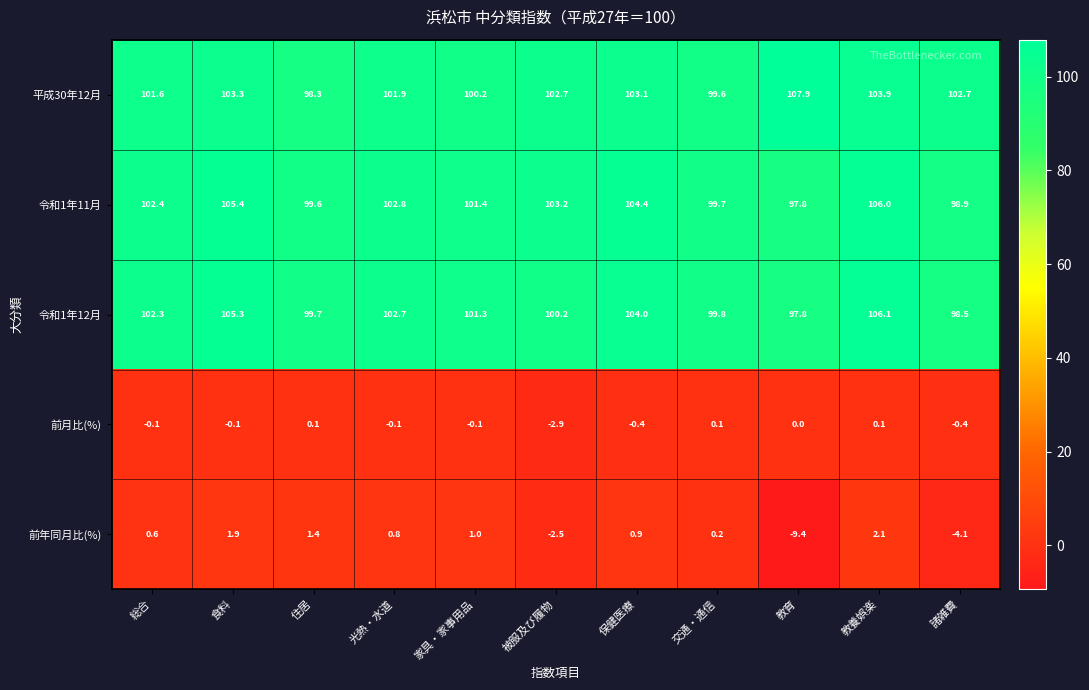

At which label does 令和1年12月 first exceed 101?

総合